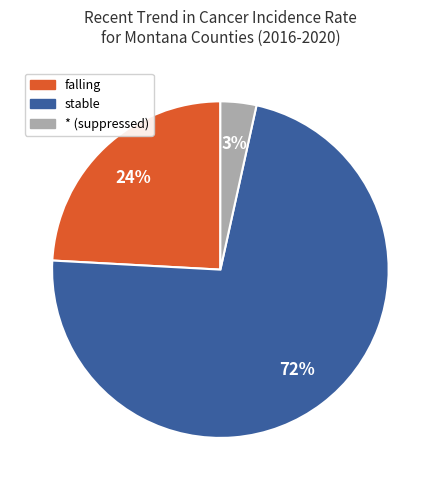

To the nearest percent, what is the average slice percentage?

33%